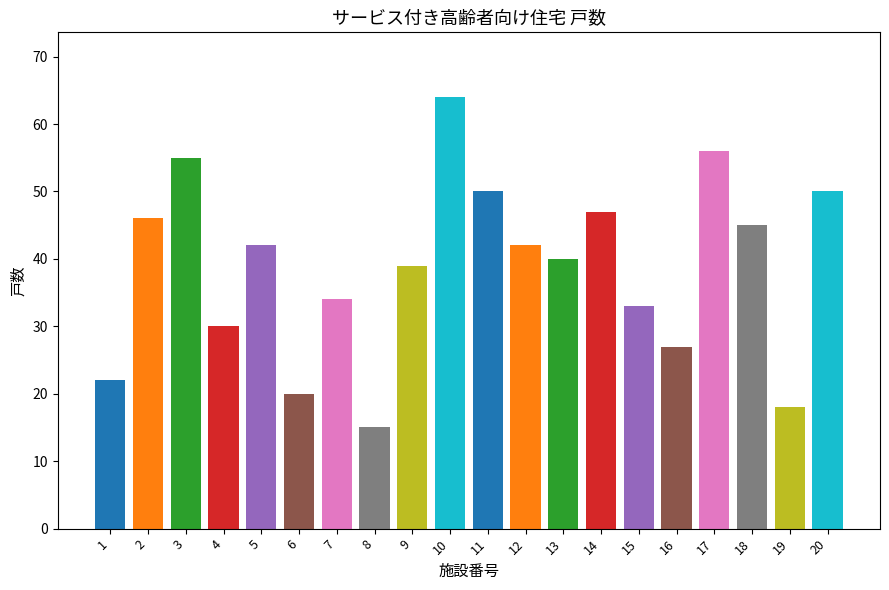

What is the sum of all values?

775